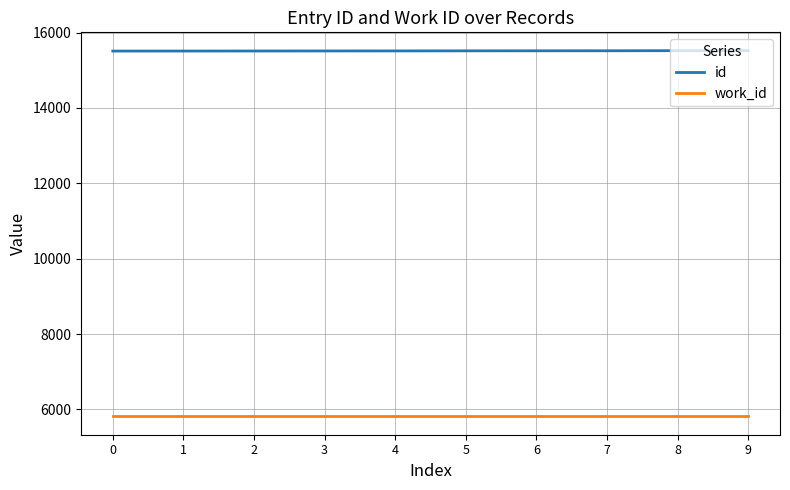

Which series has the largest total across all categories?

id